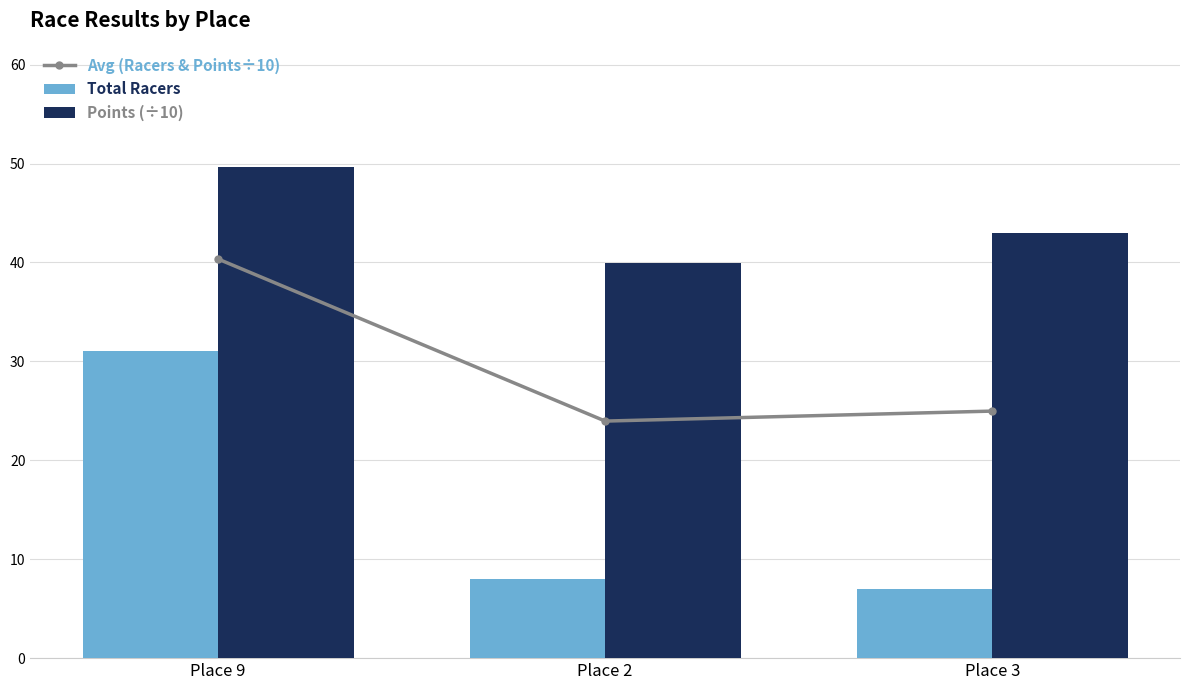

Rank the series by their maximum value, from highest to lowest.

Points (÷10), Avg (Racers & Points÷10), Total Racers